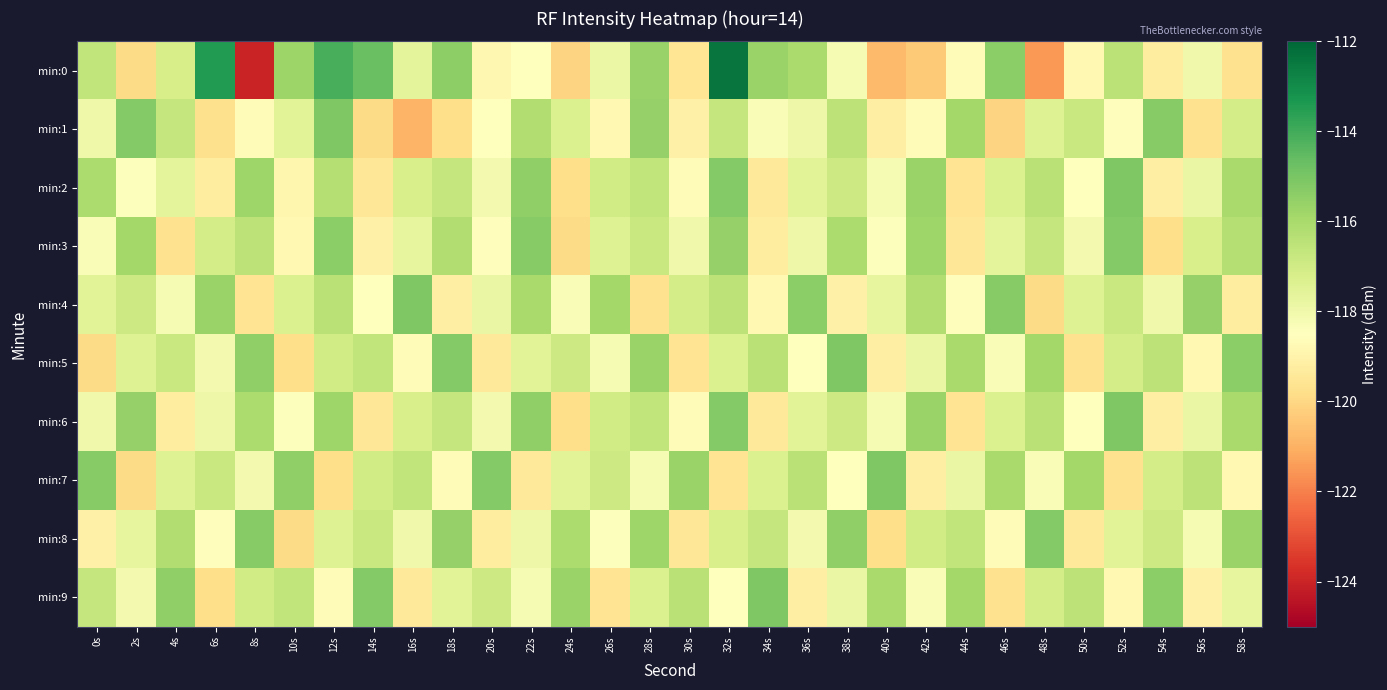

Reading right to left, extract all data points from this chart.

min:0: 58s=-119.7	56s=-118.0	54s=-119.3	52s=-116.5	50s=-118.8	48s=-121.5	46s=-115.4	44s=-118.7	42s=-120.3	40s=-120.8	38s=-118.2	36s=-116.1	34s=-115.7	32s=-112.4	30s=-119.5	28s=-115.6	26s=-117.9	24s=-120.1	22s=-118.5	20s=-118.8	18s=-115.5	16s=-117.6	14s=-114.7	12s=-114.1	10s=-115.7	8s=-124.0	6s=-113.5	4s=-117.1	2s=-119.9	0s=-116.6
min:1: 58s=-117.1	56s=-119.7	54s=-115.3	52s=-118.6	50s=-116.8	48s=-117.4	46s=-120.1	44s=-115.9	42s=-118.7	40s=-119.2	38s=-116.5	36s=-117.9	34s=-118.3	32s=-116.7	30s=-119.1	28s=-115.6	26s=-118.8	24s=-117.3	22s=-116.2	20s=-118.5	18s=-119.8	16s=-120.9	14s=-119.9	12s=-115.1	10s=-117.5	8s=-118.7	6s=-119.7	4s=-116.7	2s=-115.2	0s=-118.0
min:2: 58s=-116.0	56s=-117.8	54s=-119.2	52s=-115.1	50s=-118.5	48s=-116.4	46s=-117.3	44s=-119.6	42s=-115.7	40s=-118.2	38s=-116.9	36s=-117.5	34s=-119.4	32s=-115.2	30s=-118.7	28s=-116.6	26s=-117.0	24s=-119.8	22s=-115.5	20s=-118.1	18s=-116.7	16s=-117.2	14s=-119.5	12s=-116.3	10s=-118.9	8s=-115.8	6s=-119.3	4s=-117.6	2s=-118.4	0s=-116.1
min:3: 58s=-116.3	56s=-117.2	54s=-119.8	52s=-115.2	50s=-118.1	48s=-116.7	46s=-117.6	44s=-119.5	42s=-115.8	40s=-118.4	38s=-116.1	36s=-117.9	34s=-119.3	32s=-115.6	30s=-118.0	28s=-116.8	26s=-117.4	24s=-119.9	22s=-115.3	20s=-118.6	18s=-116.2	16s=-117.7	14s=-119.1	12s=-115.4	10s=-118.8	8s=-116.5	6s=-117.1	4s=-119.7	2s=-115.9	0s=-118.3
min:4: 58s=-119.3	56s=-115.6	54s=-118.0	52s=-116.8	50s=-117.4	48s=-119.9	46s=-115.3	44s=-118.6	42s=-116.2	40s=-117.7	38s=-119.1	36s=-115.4	34s=-118.8	32s=-116.5	30s=-117.1	28s=-119.7	26s=-115.9	24s=-118.3	22s=-116.0	20s=-117.8	18s=-119.2	16s=-115.1	14s=-118.5	12s=-116.4	10s=-117.3	8s=-119.6	6s=-115.7	4s=-118.2	2s=-116.9	0s=-117.5
min:5: 58s=-115.4	56s=-118.8	54s=-116.5	52s=-117.1	50s=-119.7	48s=-115.9	46s=-118.3	44s=-116.0	42s=-117.8	40s=-119.2	38s=-115.1	36s=-118.5	34s=-116.4	32s=-117.3	30s=-119.6	28s=-115.7	26s=-118.2	24s=-116.9	22s=-117.5	20s=-119.4	18s=-115.2	16s=-118.7	14s=-116.6	12s=-117.0	10s=-119.8	8s=-115.5	6s=-118.1	4s=-116.8	2s=-117.4	0s=-119.9
min:6: 58s=-116.0	56s=-117.8	54s=-119.2	52s=-115.1	50s=-118.5	48s=-116.4	46s=-117.3	44s=-119.6	42s=-115.7	40s=-118.2	38s=-116.9	36s=-117.5	34s=-119.4	32s=-115.2	30s=-118.7	28s=-116.6	26s=-117.0	24s=-119.8	22s=-115.5	20s=-118.1	18s=-116.7	16s=-117.2	14s=-119.5	12s=-115.8	10s=-118.4	8s=-116.1	6s=-117.9	4s=-119.3	2s=-115.6	0s=-118.0
min:7: 58s=-118.8	56s=-116.5	54s=-117.1	52s=-119.7	50s=-115.9	48s=-118.3	46s=-116.0	44s=-117.8	42s=-119.2	40s=-115.1	38s=-118.5	36s=-116.4	34s=-117.3	32s=-119.6	30s=-115.7	28s=-118.2	26s=-116.9	24s=-117.5	22s=-119.4	20s=-115.2	18s=-118.7	16s=-116.6	14s=-117.0	12s=-119.8	10s=-115.5	8s=-118.1	6s=-116.8	4s=-117.4	2s=-119.9	0s=-115.3
min:8: 58s=-115.7	56s=-118.2	54s=-116.9	52s=-117.5	50s=-119.4	48s=-115.2	46s=-118.7	44s=-116.6	42s=-117.0	40s=-119.8	38s=-115.5	36s=-118.1	34s=-116.7	32s=-117.2	30s=-119.5	28s=-115.8	26s=-118.4	24s=-116.1	22s=-117.9	20s=-119.3	18s=-115.6	16s=-118.0	14s=-116.8	12s=-117.4	10s=-119.9	8s=-115.3	6s=-118.6	4s=-116.2	2s=-117.7	0s=-119.1
min:9: 58s=-117.7	56s=-119.1	54s=-115.4	52s=-118.8	50s=-116.5	48s=-117.1	46s=-119.7	44s=-115.9	42s=-118.3	40s=-116.0	38s=-117.8	36s=-119.2	34s=-115.1	32s=-118.5	30s=-116.4	28s=-117.3	26s=-119.6	24s=-115.7	22s=-118.2	20s=-116.9	18s=-117.5	16s=-119.4	14s=-115.2	12s=-118.7	10s=-116.6	8s=-117.0	6s=-119.8	4s=-115.5	2s=-118.1	0s=-116.7